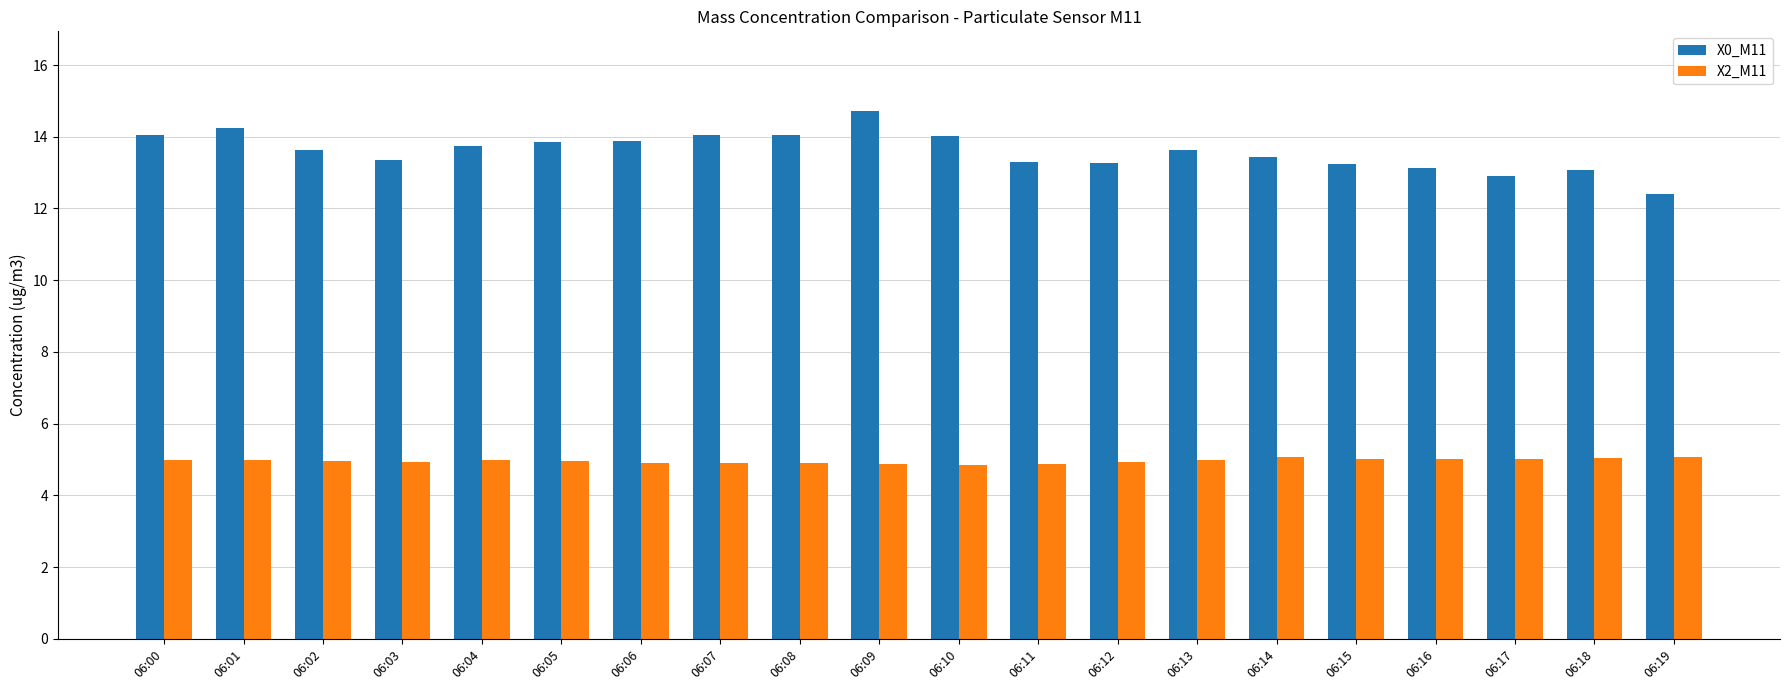

How many groups of bars are there?

20